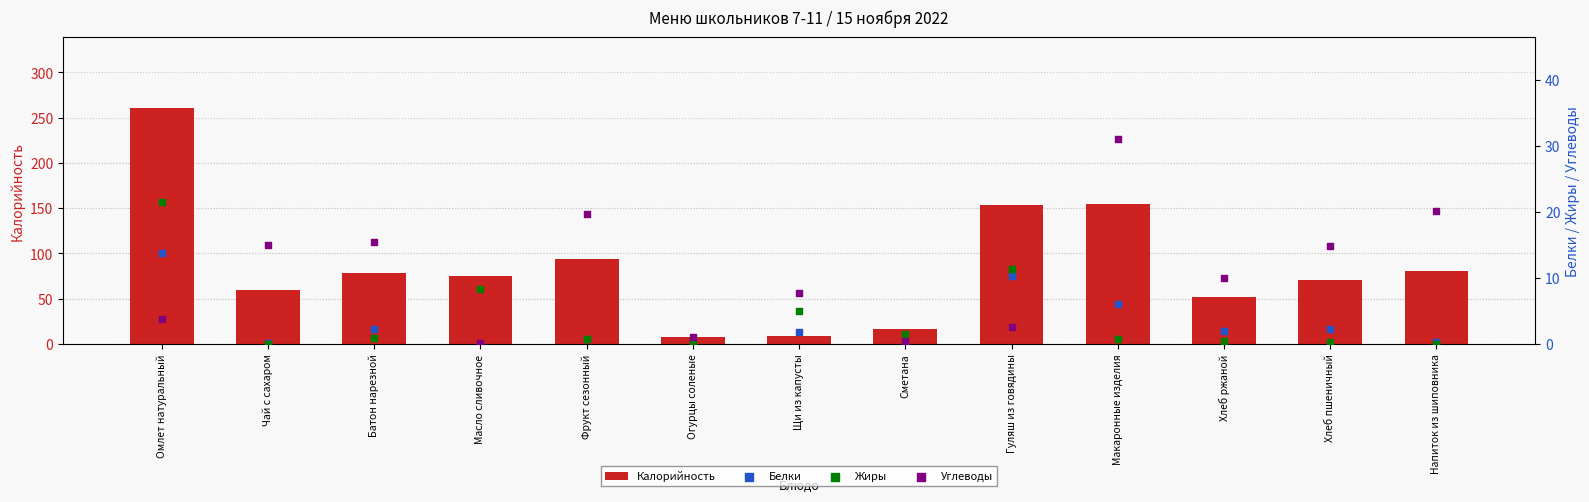

Which series has the widest spread of Y values?

Калорийность